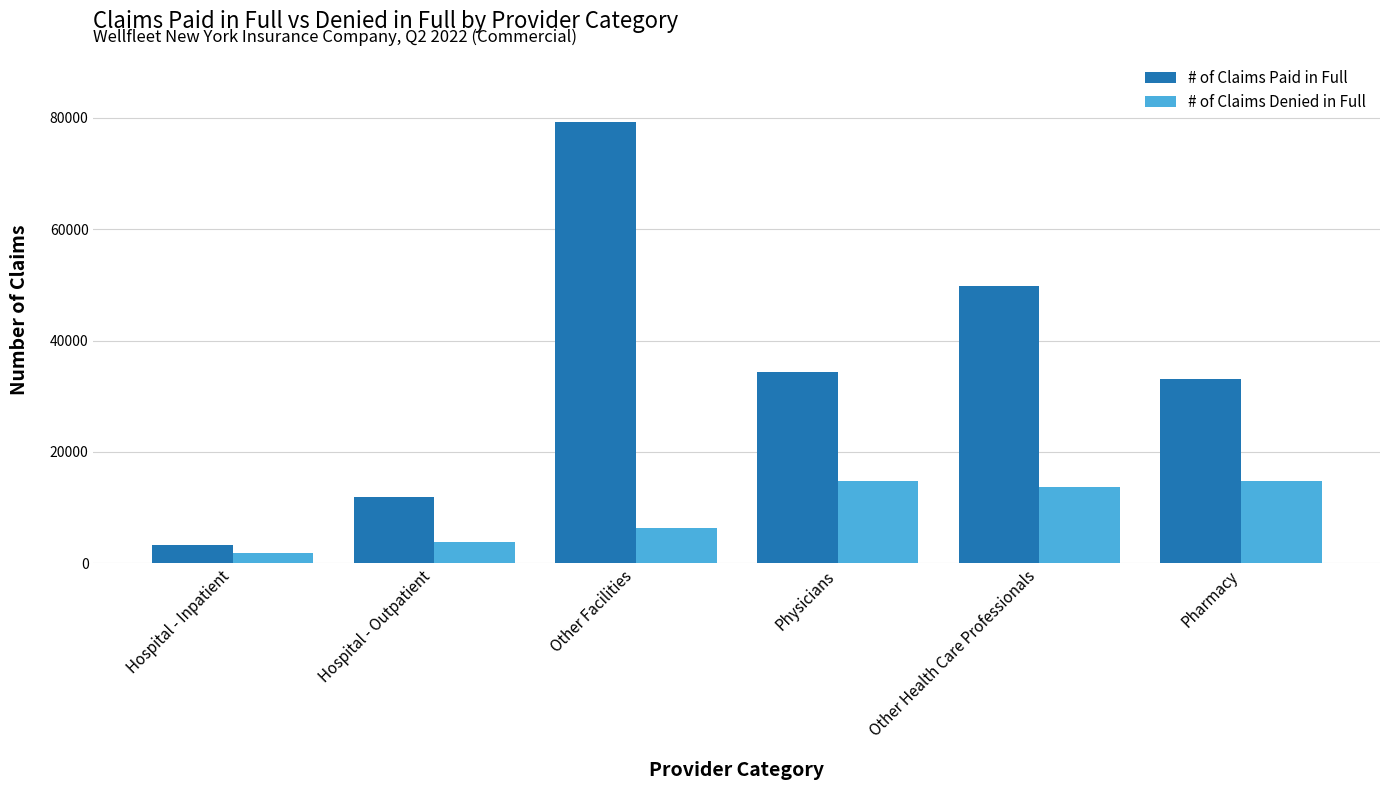

Which series has the largest total across all categories?

# of Claims Paid in Full